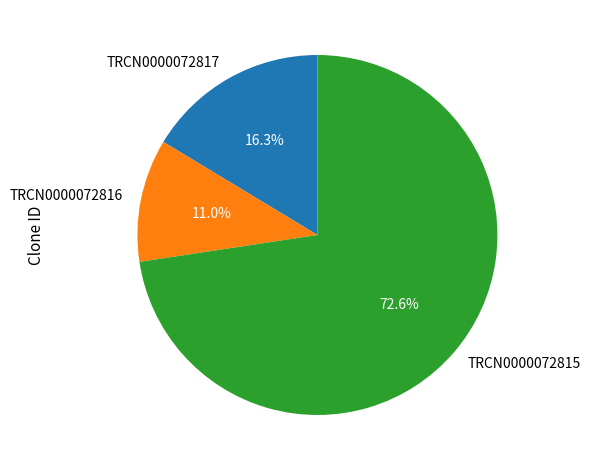

How many segments does this pie chart have?

3